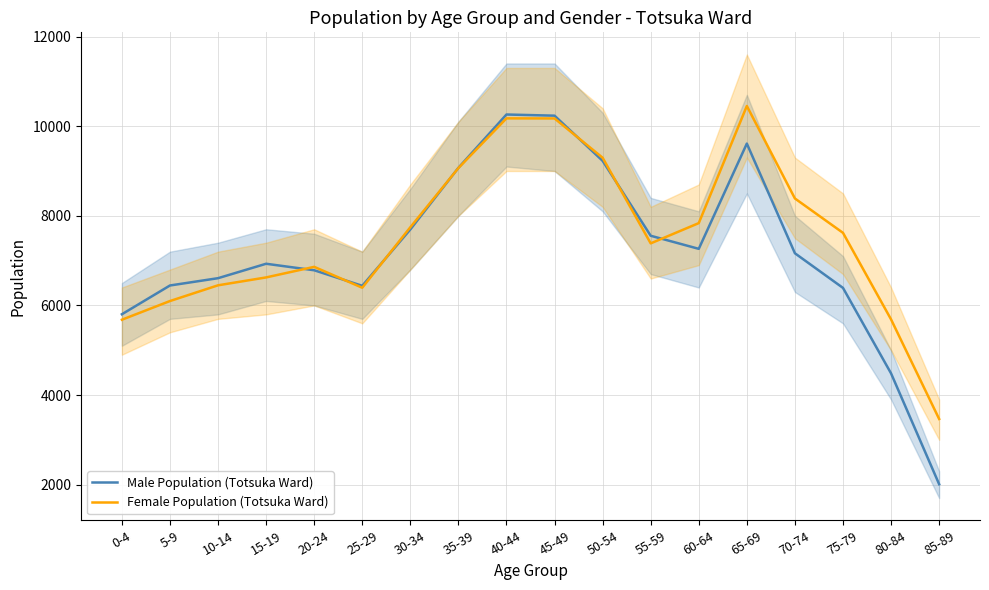

What is the label of the 4th point from the right?

70-74